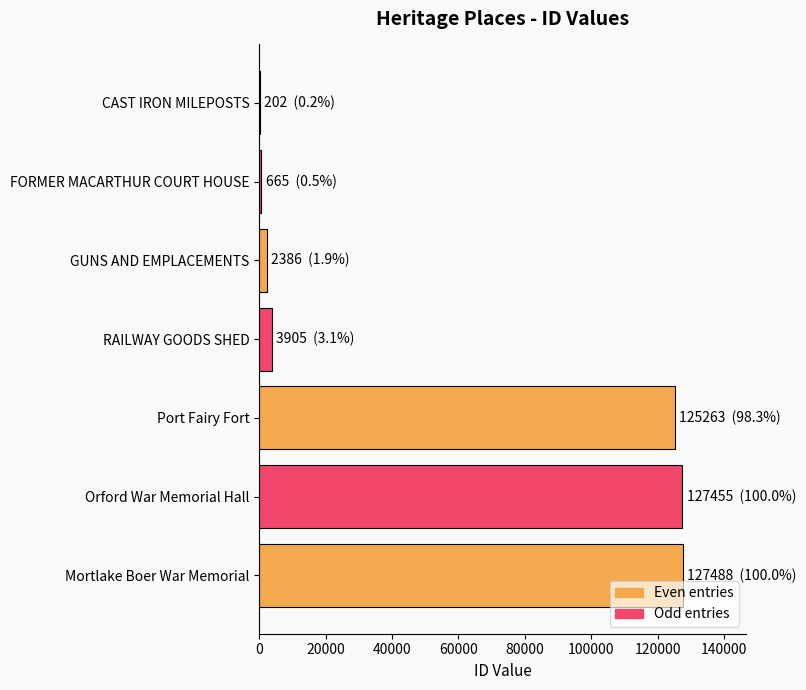

Where is the data nearest to the value 63845?

RAILWAY GOODS SHED